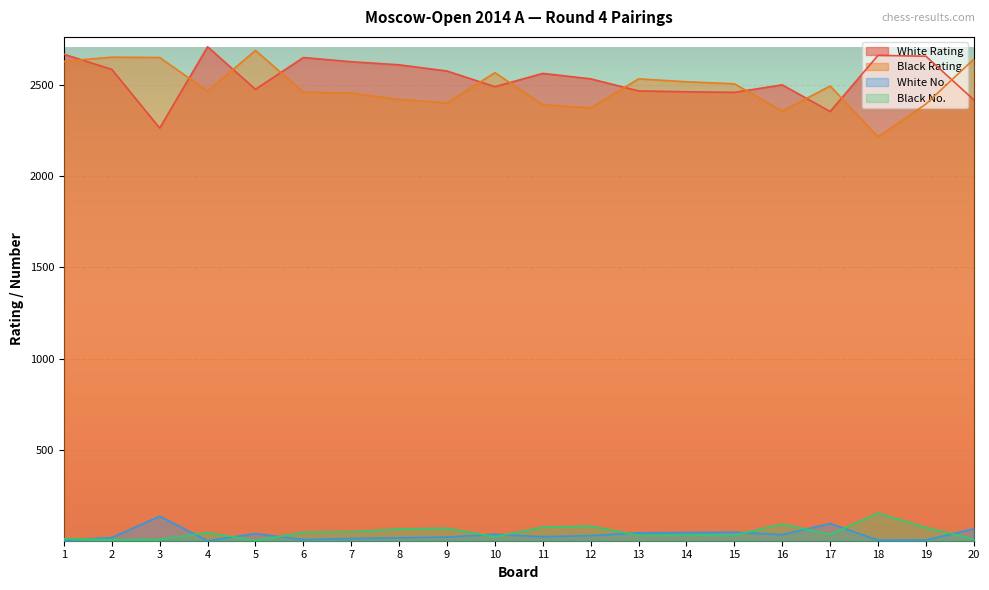

Is it true that Black Rating equals 543 at 18?

False